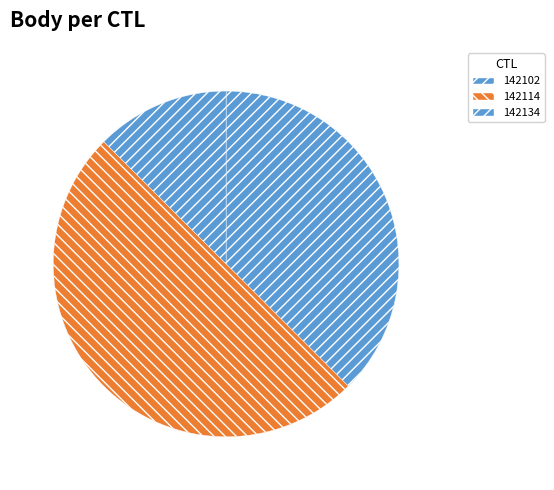

Count the number of slices in the pie.

3